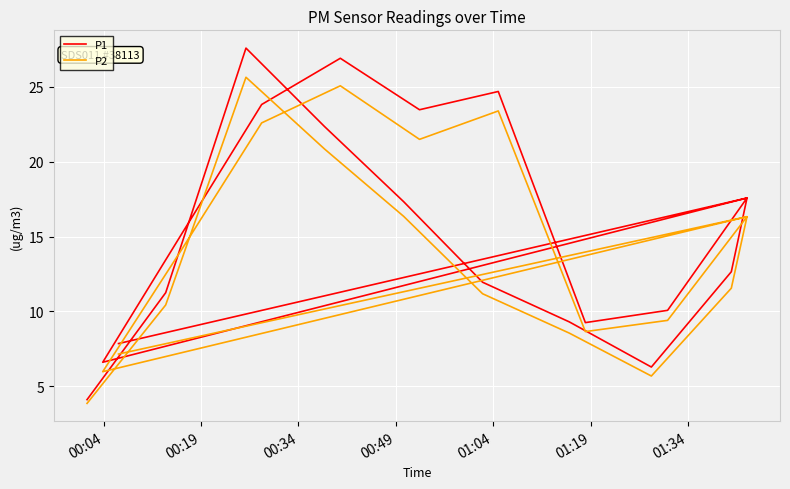

Which series has the largest total across all categories?

P1